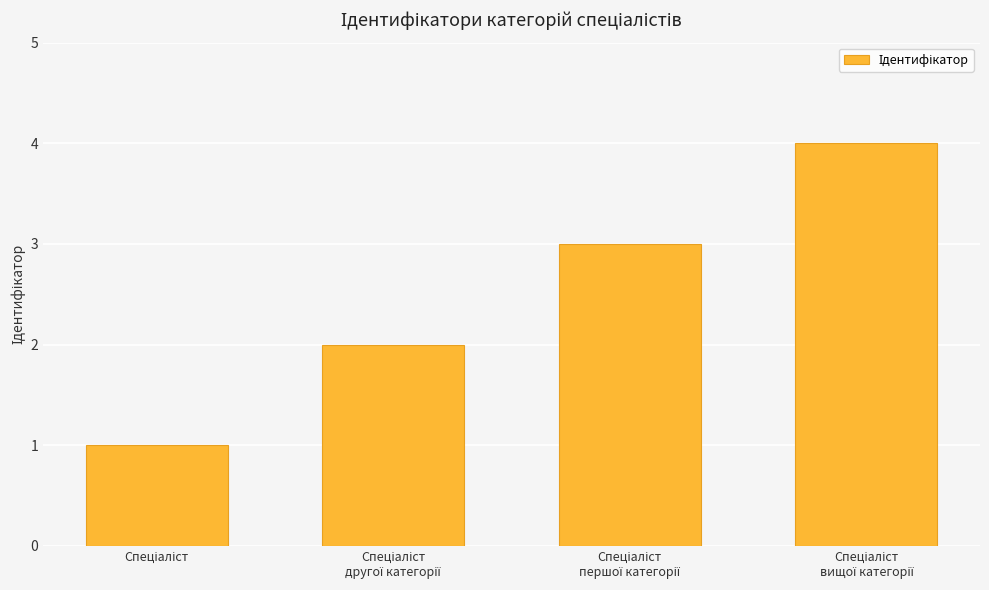

What is the maximum value shown in the chart?

4